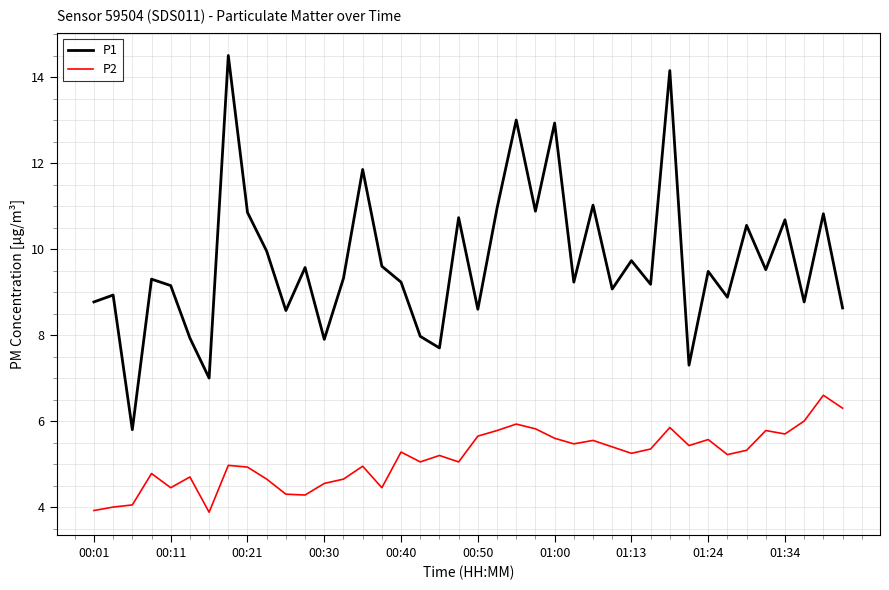

What is the difference between the maximum and minimum values in the P2 series?

2.7